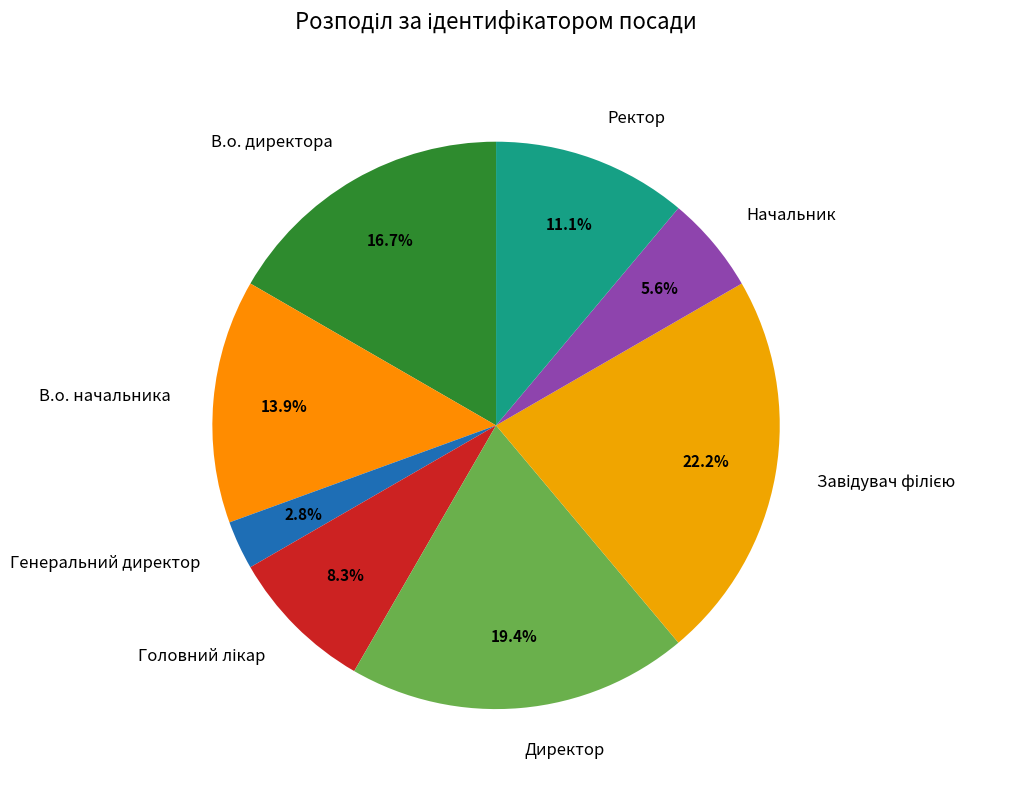

What percentage is NOT represented by Ректор?

88.9%